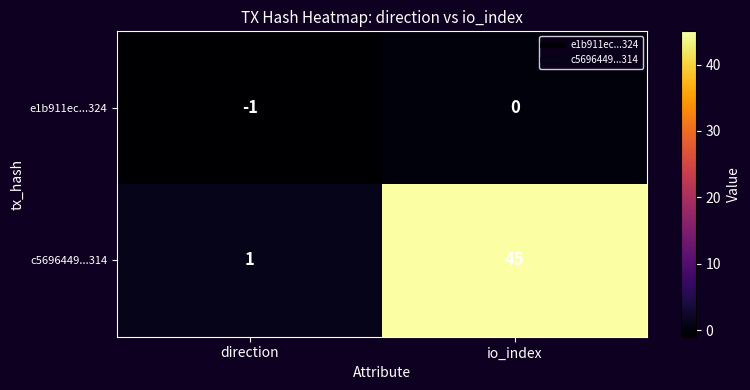

Reading left to right, transcribe all the data shown in this chart.

e1b911ec...324: direction=-1	io_index=0
c5696449...314: direction=1	io_index=45